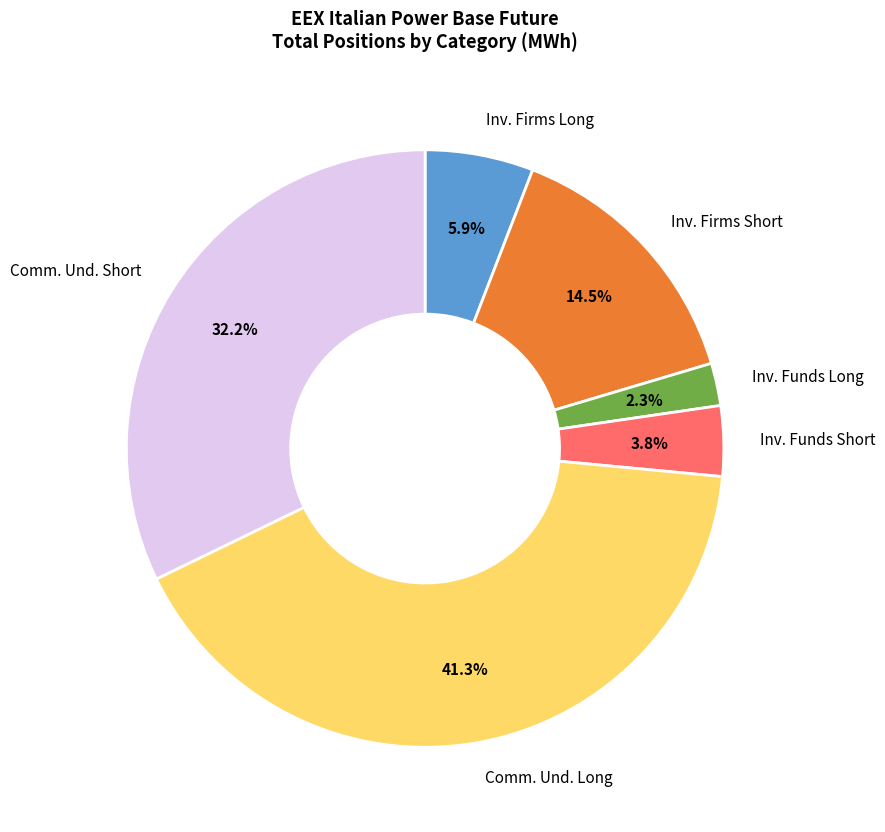

Is there a majority slice in this chart?

No